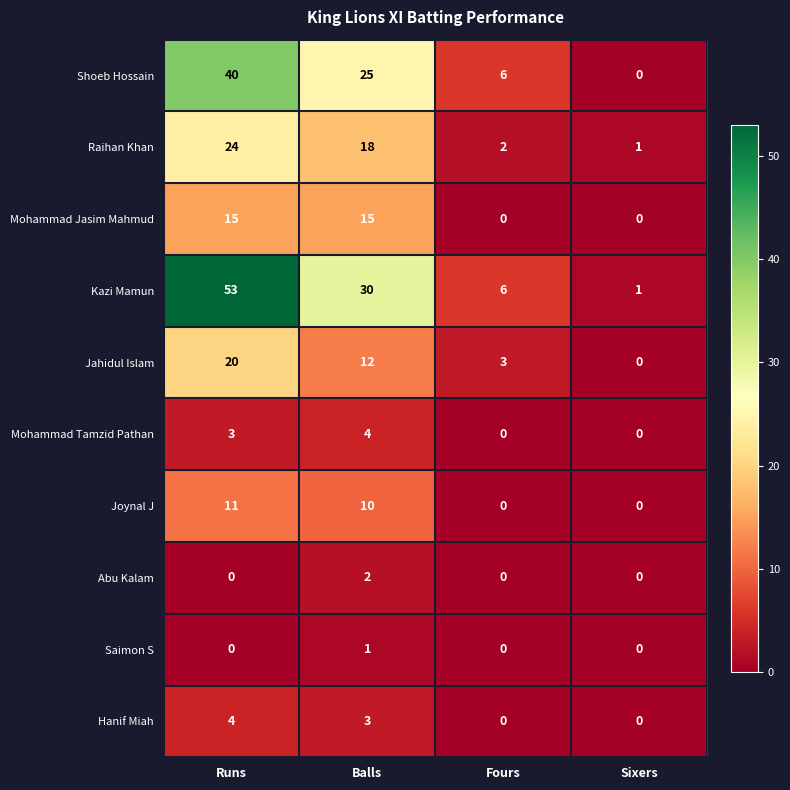

What is the difference between the Hanif Miah values at Runs and Sixers?

4